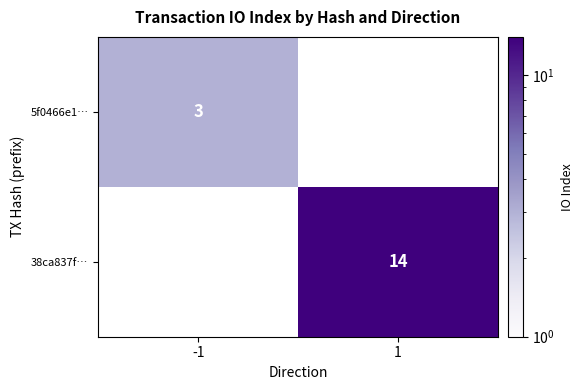

The value of 38ca837f… at 1 is 14. True or false?

True